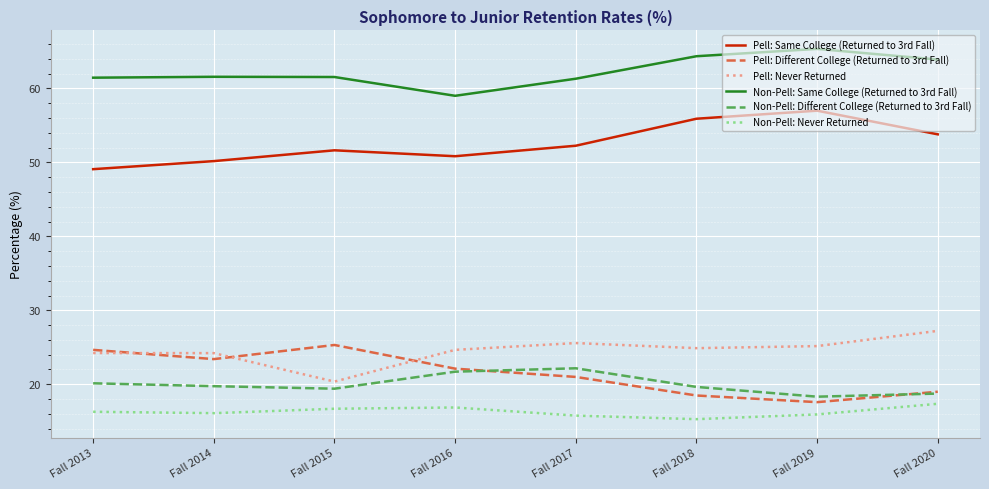

What is the difference between the Pell: Different College (Returned to 3rd Fall) values at Fall 2013 and Fall 2018?

6.2